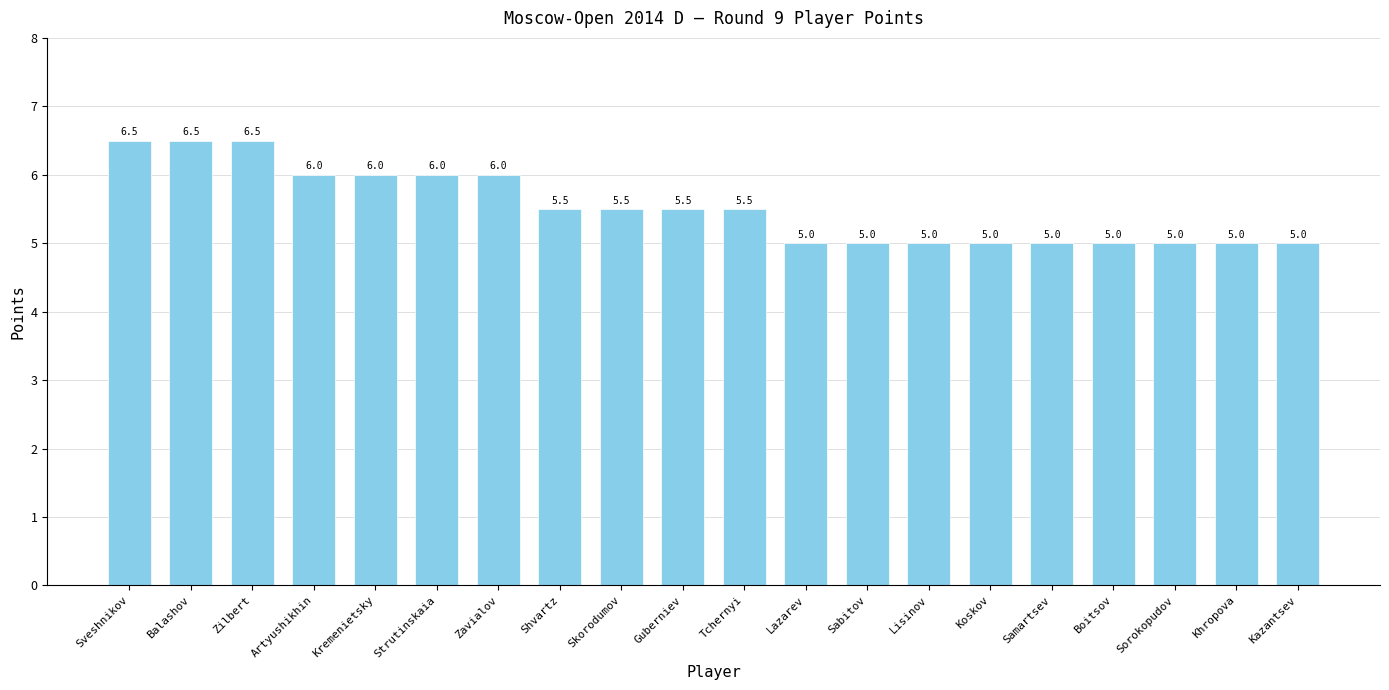

Does the chart contain stacked bars?

No